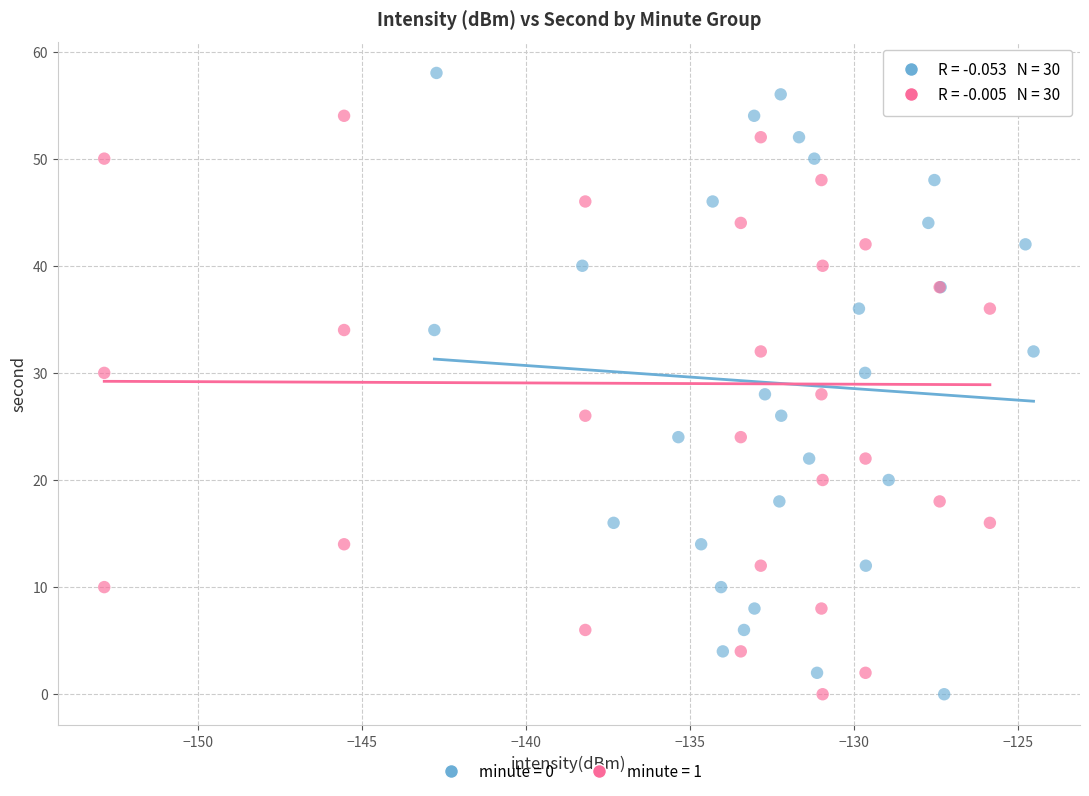

What are all the series names shown in the legend?

minute = 0, minute = 1